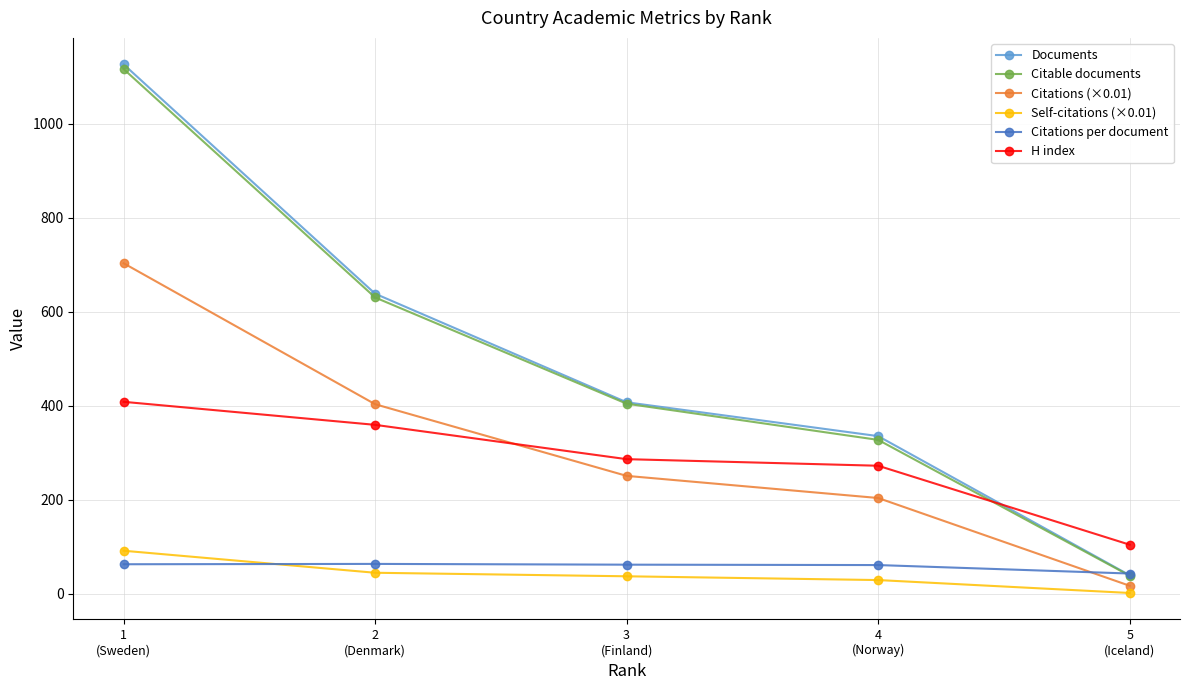

What is the average value of the Citable documents series?

503.0